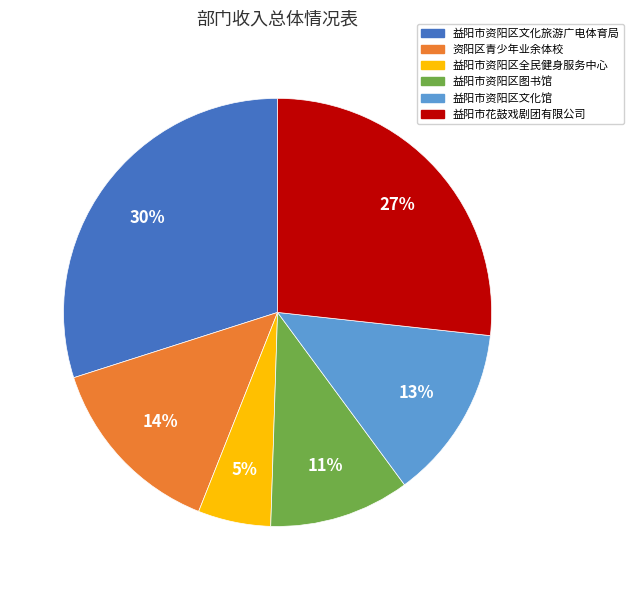

To the nearest percent, what is the difference between the 资阳区青少年业余体校 and 益阳市资阳区文化旅游广电体育局 slice percentages?

16%